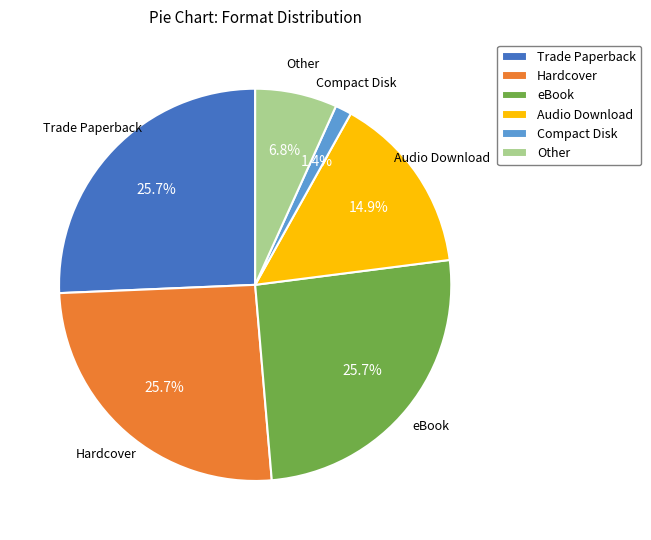

Count the number of slices in the pie.

6